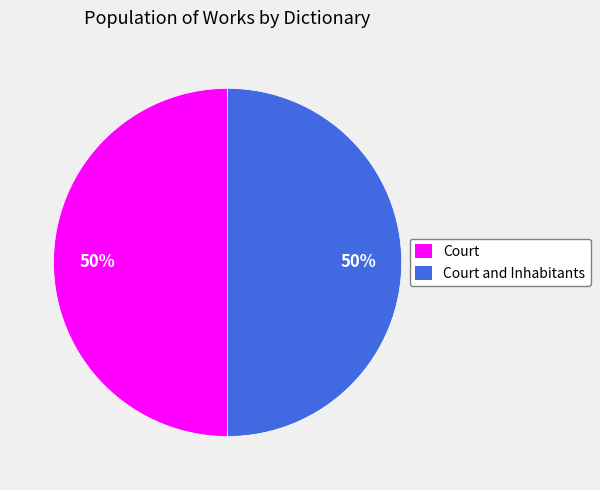

What is the ratio of the value at Court and Inhabitants to the value at Court?

1.0